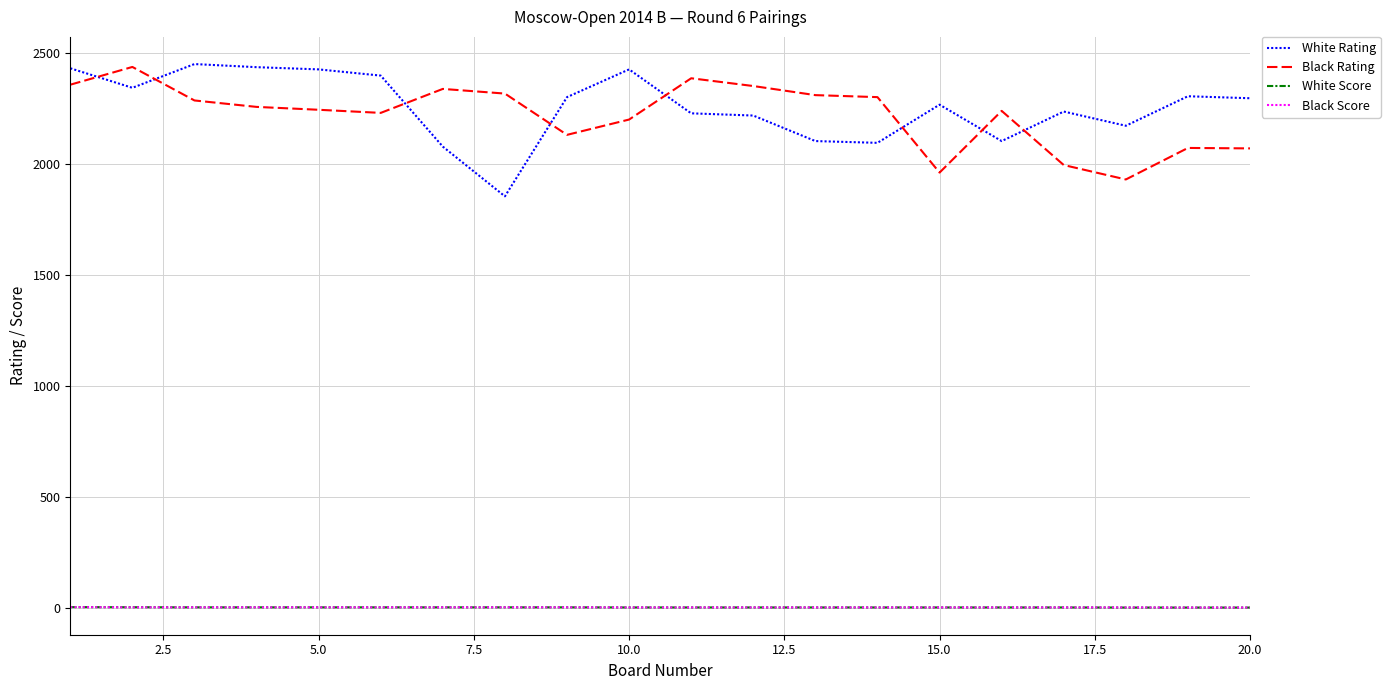

True or false: Black Score and Black Rating cross at least once.

False